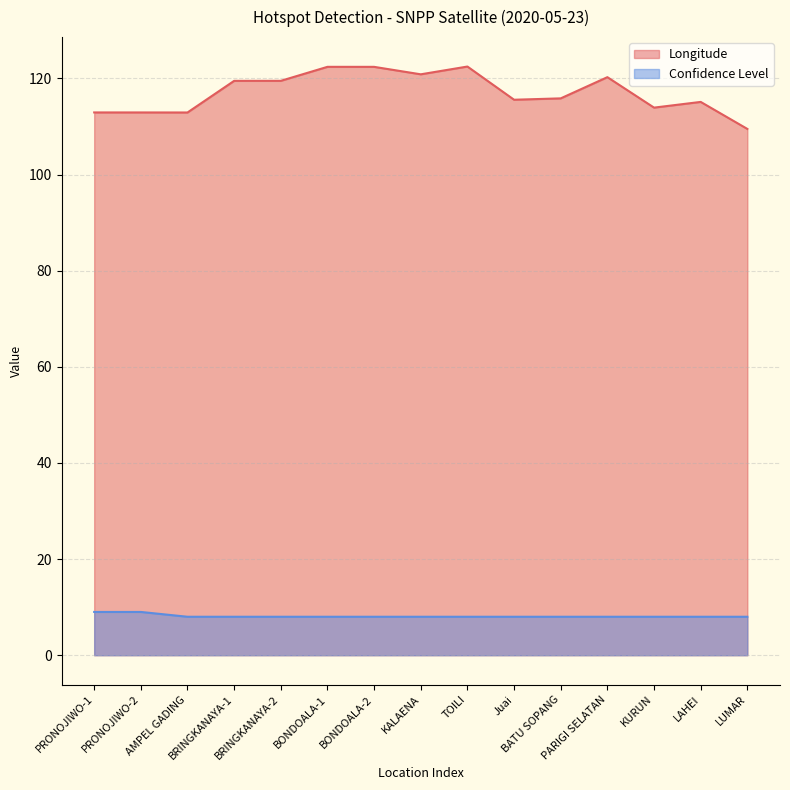

The Longitude series shows 120.9 at KALAENA. True or false?

True